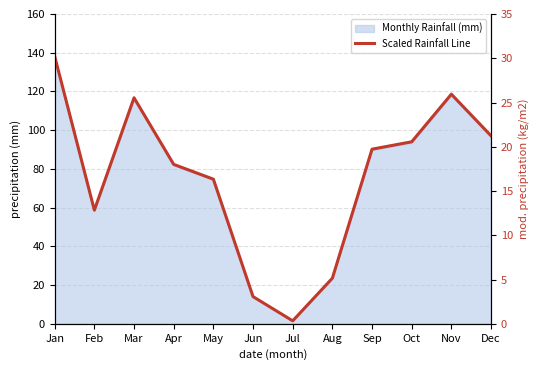

Read the value at Jun.

3.1